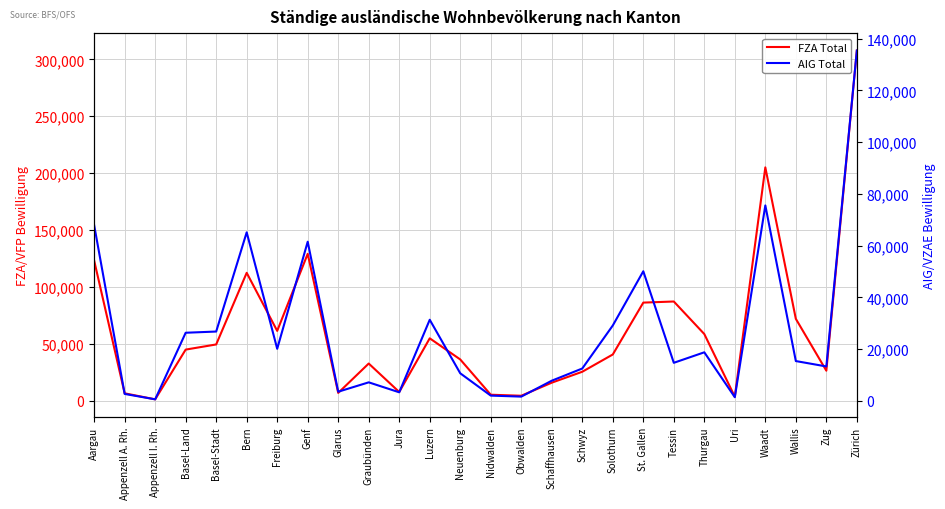

True or false: FZA Total has a value of 7777 at Jura.

True